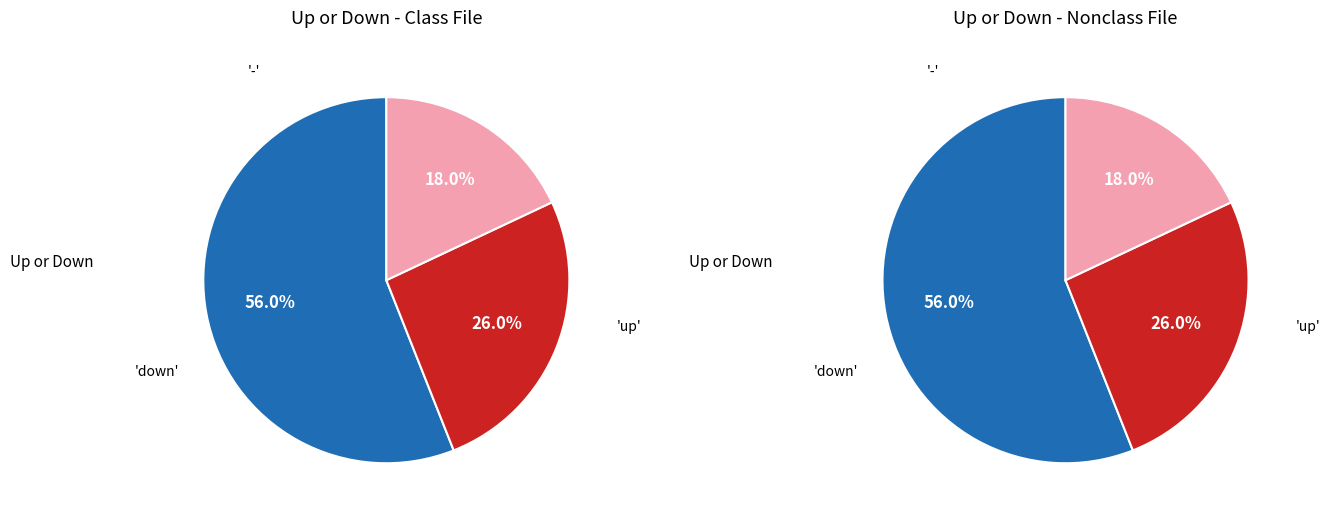

How many slices are in this pie chart?

3